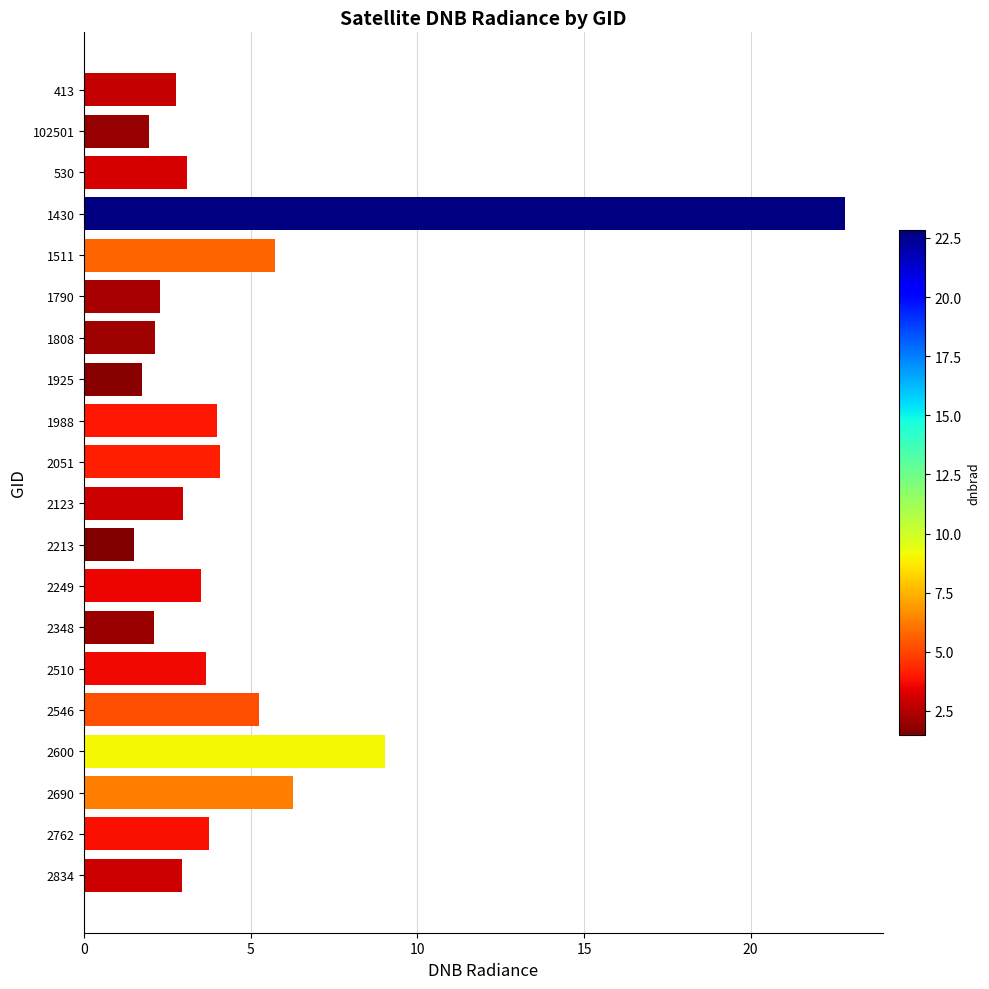

What is the average value?

4.6